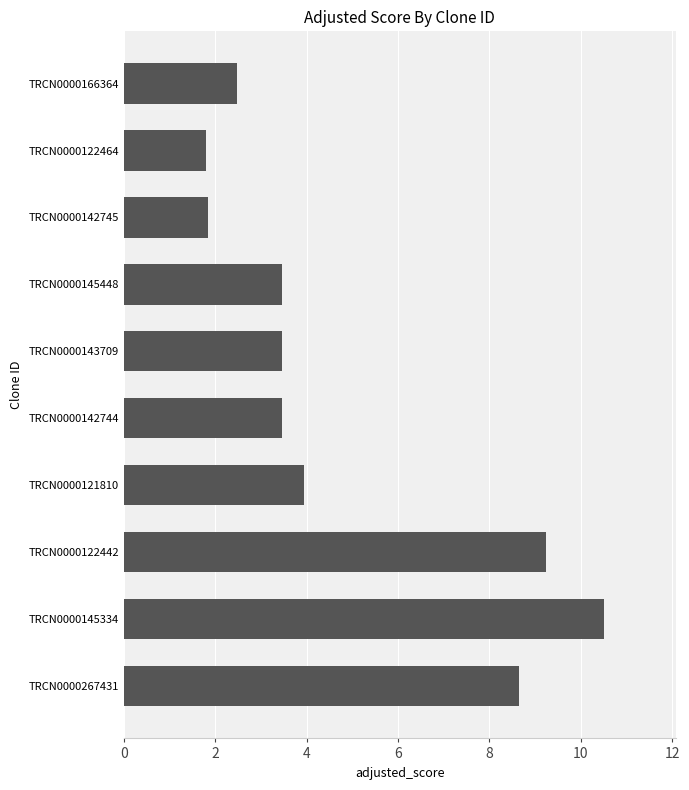

What is the average value?

4.9